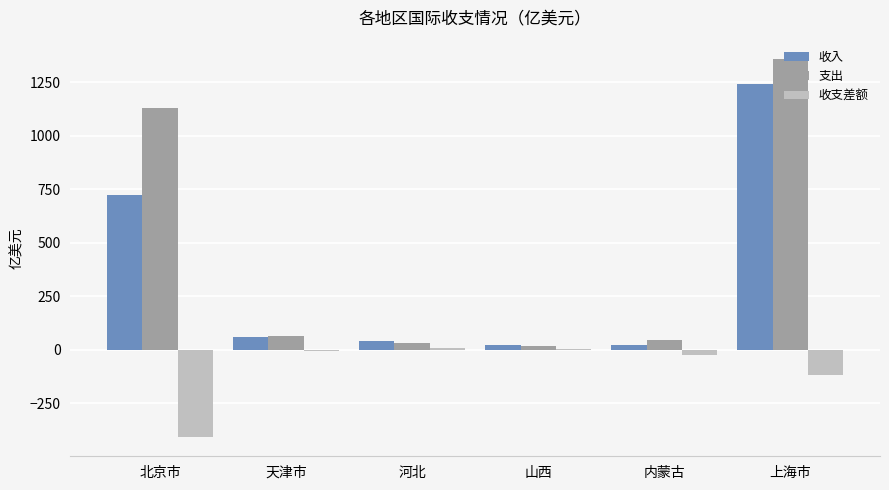

What is the highest value of the 支出 series?

1359.5